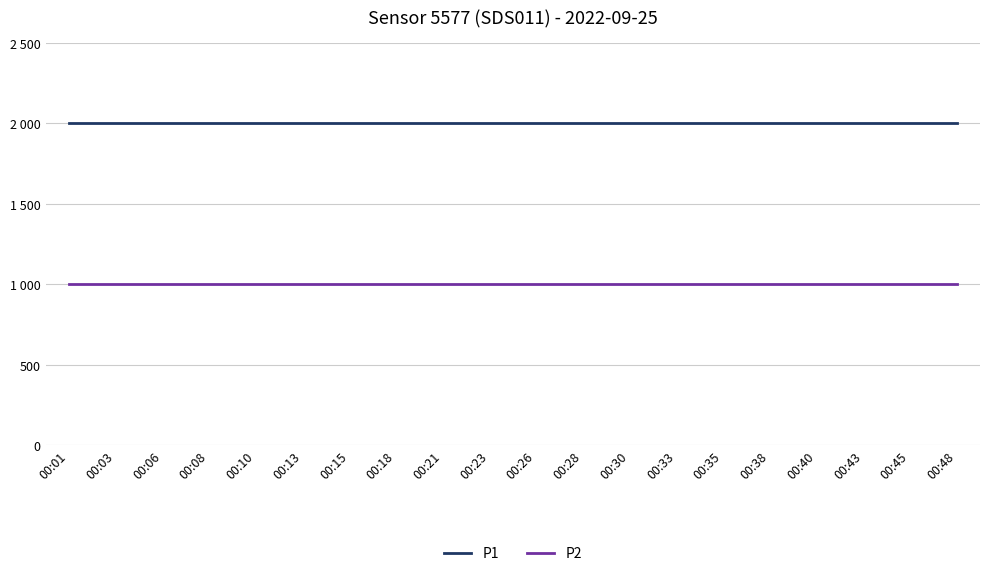

Does the chart display data point markers on the line(s)?

No